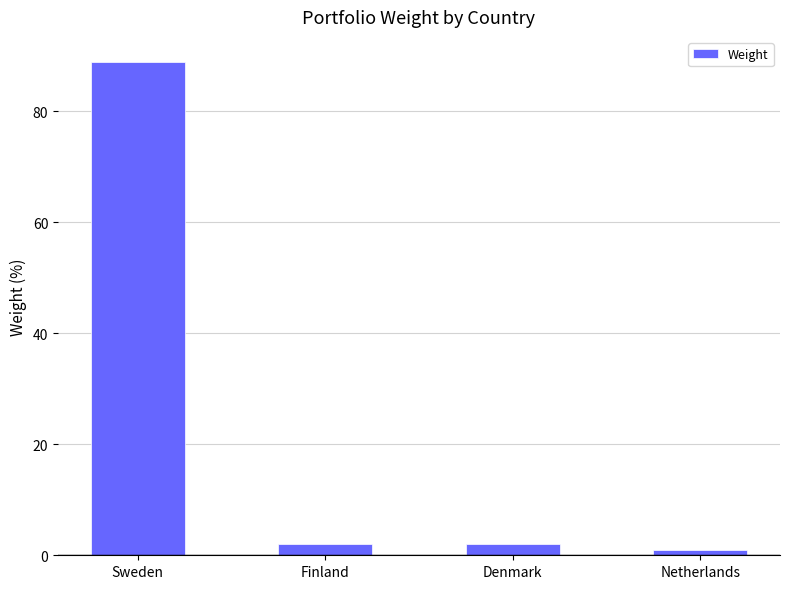

What is the difference between the second highest and minimum values?

1.1